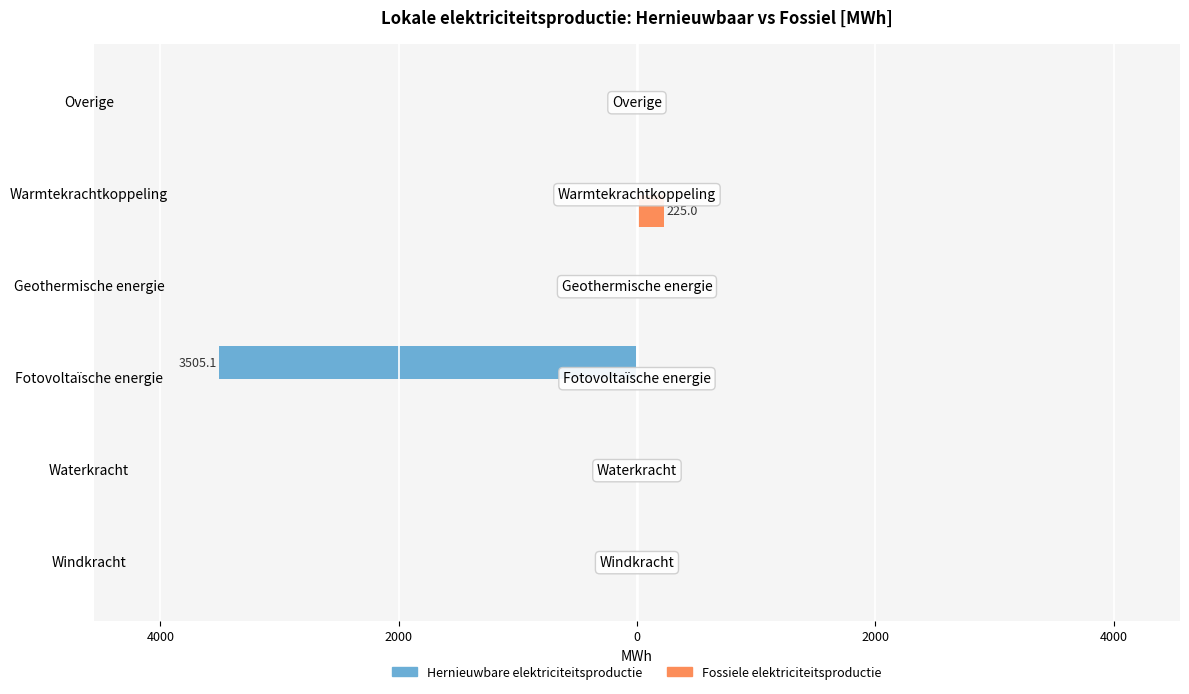

What are all the series names shown in the legend?

Hernieuwbare elektriciteitsproductie, Fossiele elektriciteitsproductie